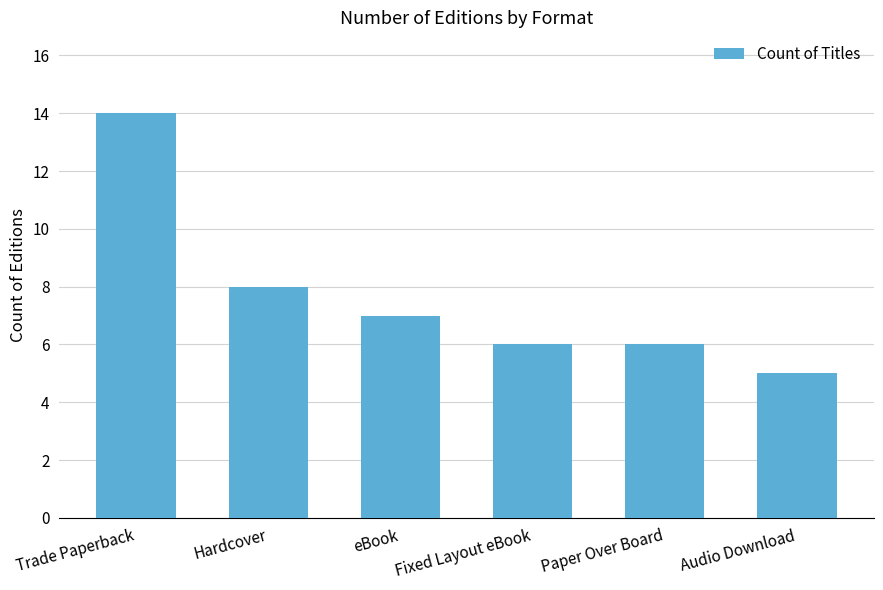

What is the sum of the values at eBook and Hardcover?

15